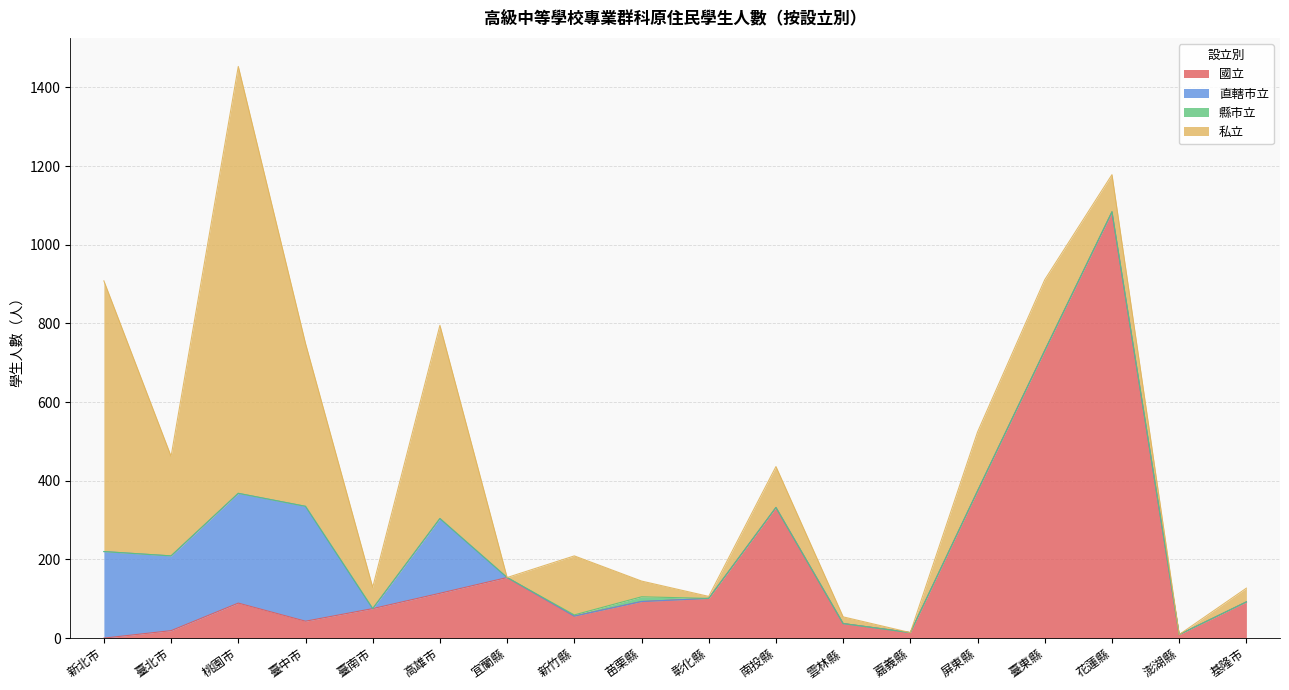

Reading left to right, what are all the values shown in this chart?

國立: 新北市=0	臺北市=19	桃園市=89	臺中市=43	臺南市=75	高雄市=114	宜蘭縣=154	新竹縣=56	苗栗縣=93	彰化縣=101	南投縣=332	雲林縣=37	嘉義縣=14	屏東縣=374	臺東縣=731	花蓮縣=1083	澎湖縣=9	基隆市=92
直轄市立: 新北市=220	臺北市=190	桃園市=279	臺中市=292	臺南市=0	高雄市=190	宜蘭縣=0	新竹縣=0	苗栗縣=0	彰化縣=0	南投縣=0	雲林縣=0	嘉義縣=0	屏東縣=0	臺東縣=0	花蓮縣=0	澎湖縣=0	基隆市=0
縣市立: 新北市=0	臺北市=0	桃園市=0	臺中市=0	臺南市=0	高雄市=0	宜蘭縣=0	新竹縣=3	苗栗縣=12	彰化縣=0	南投縣=0	雲林縣=0	嘉義縣=0	屏東縣=0	臺東縣=0	花蓮縣=1	澎湖縣=0	基隆市=0
私立: 新北市=688	臺北市=253	桃園市=1085	臺中市=414	臺南市=54	高雄市=491	宜蘭縣=0	新竹縣=150	苗栗縣=40	彰化縣=5	南投縣=104	雲林縣=17	嘉義縣=0	屏東縣=150	臺東縣=180	花蓮縣=94	澎湖縣=0	基隆市=35